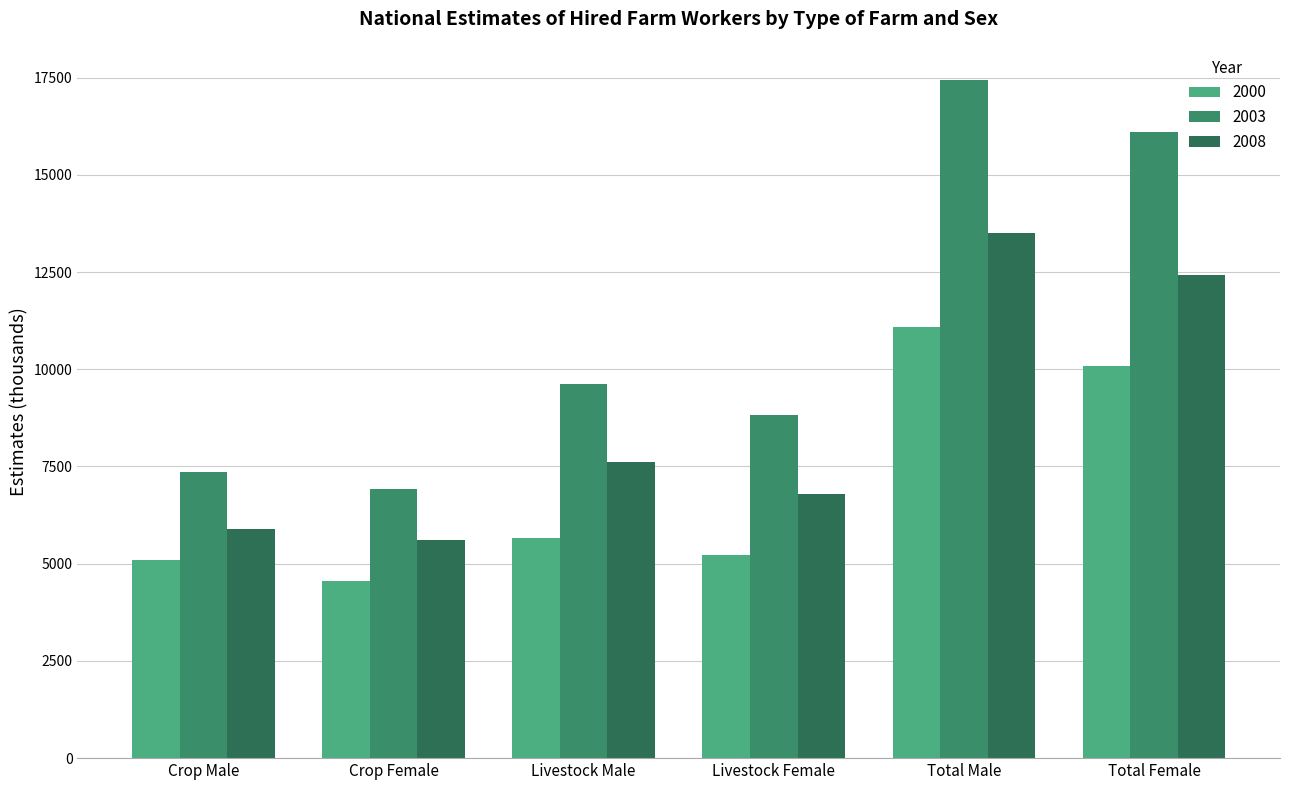

What is the total value across all series at Crop Female?

17070.5